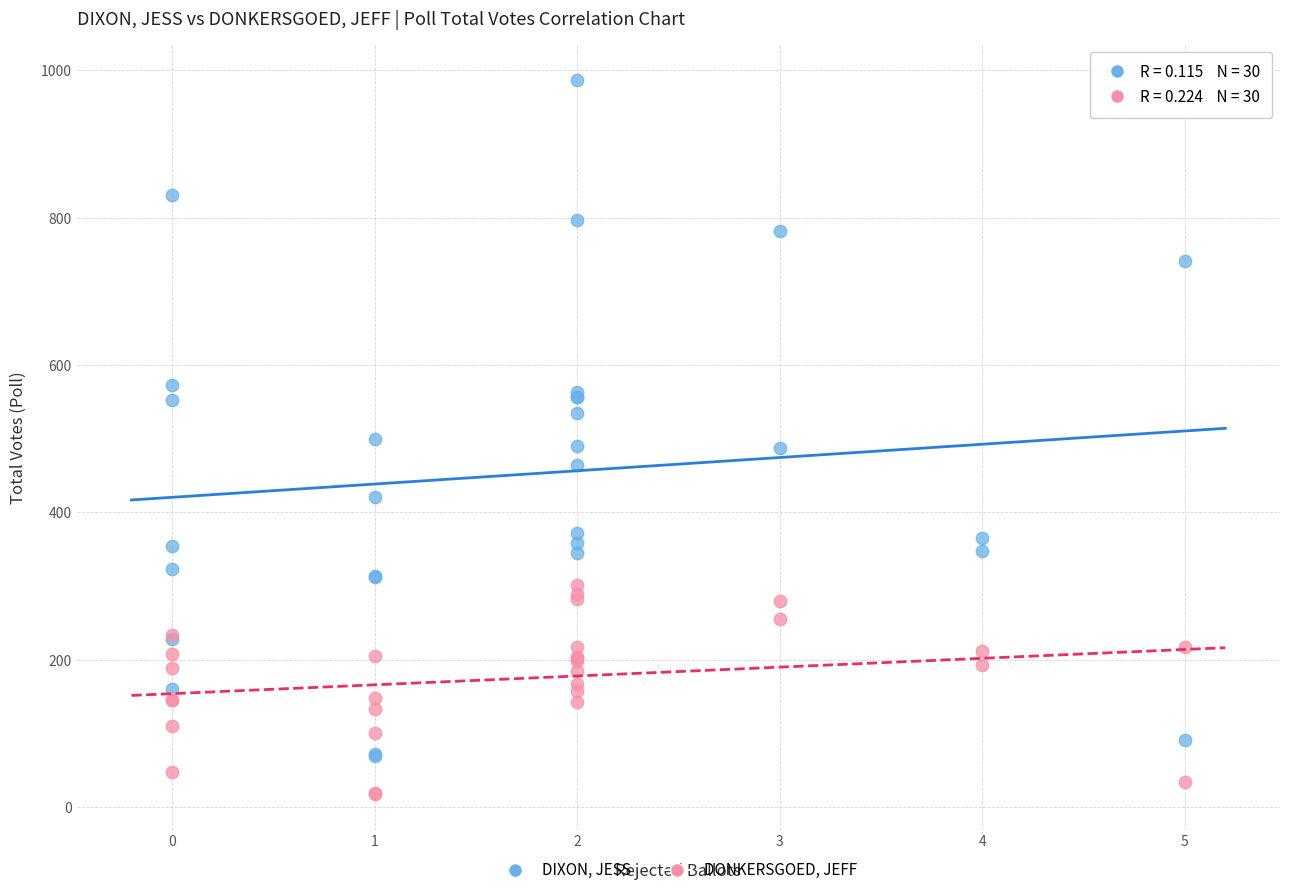

Which series has the largest Y range (max minus min)?

DIXON, JESS